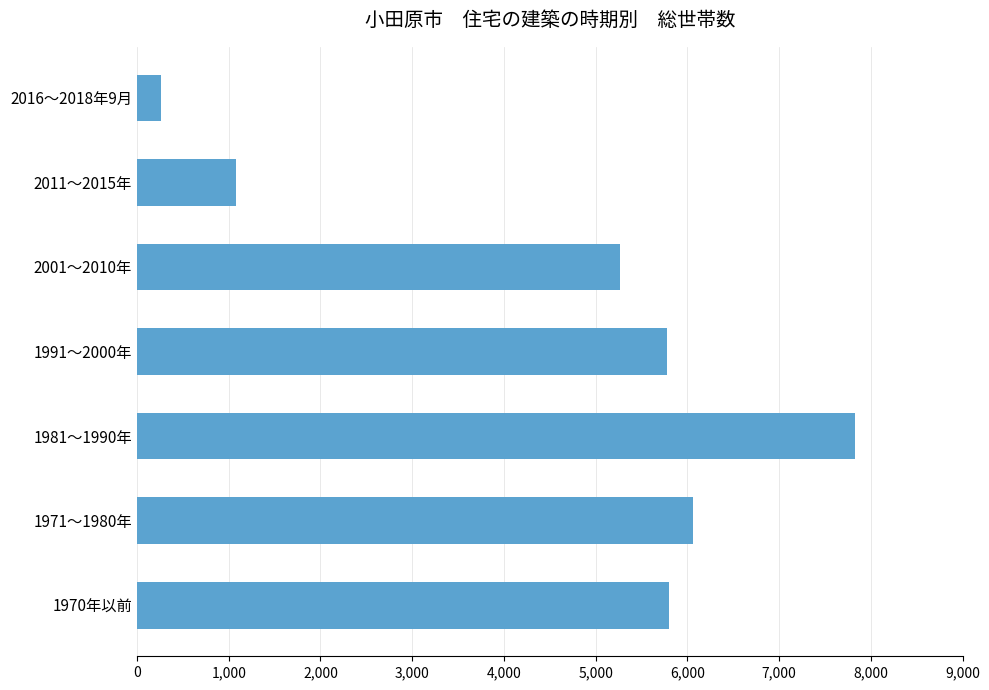

What is the maximum value shown in the chart?

7830